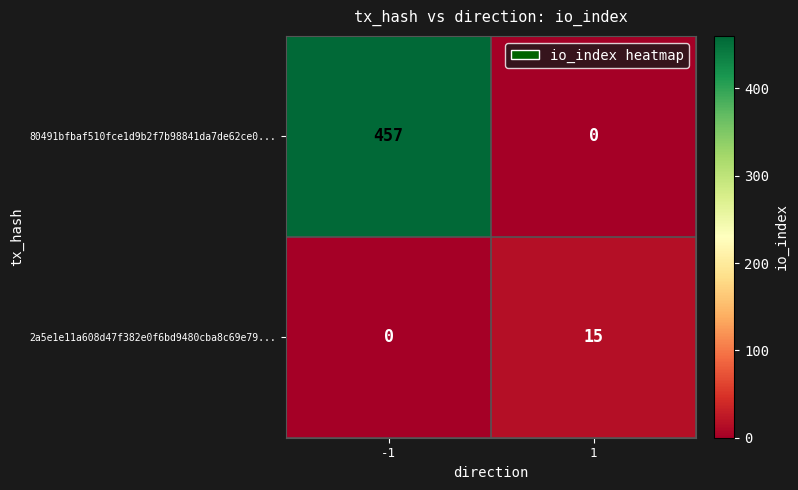

Which series has the largest total across all categories?

80491bfbaf510fce1d9b2f7b98841da7de62ce0...